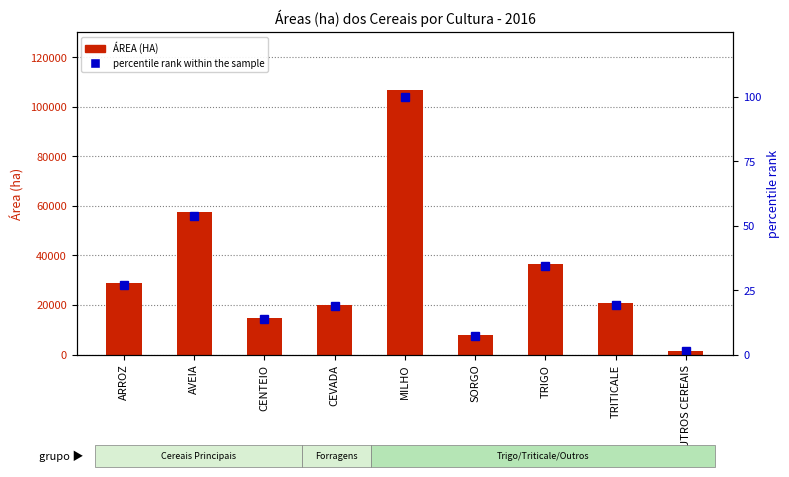

Reading right to left, list all the values displayed in this chart.

ÁREA (HA): OUTROS CEREAIS=1357.0	TRITICALE=20587.2	TRIGO=36604.9	SORGO=7717.9	MILHO=106893.4	CEVADA=19998.3	CENTEIO=14901.1	AVEIA=57453.2	ARROZ=28791.5
percentile rank within the sample: OUTROS CEREAIS=1.3	TRITICALE=19.3	TRIGO=34.2	SORGO=7.2	MILHO=100.0	CEVADA=18.7	CENTEIO=13.9	AVEIA=53.7	ARROZ=26.9